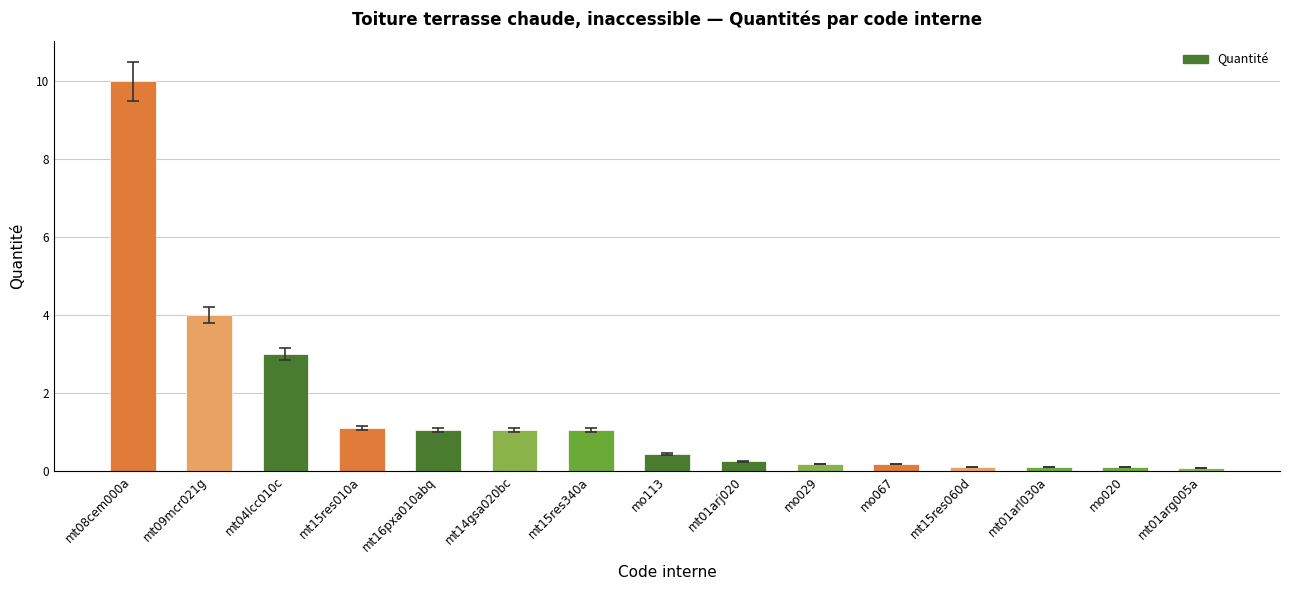

What is the value of the 14th bar from the left?

0.1